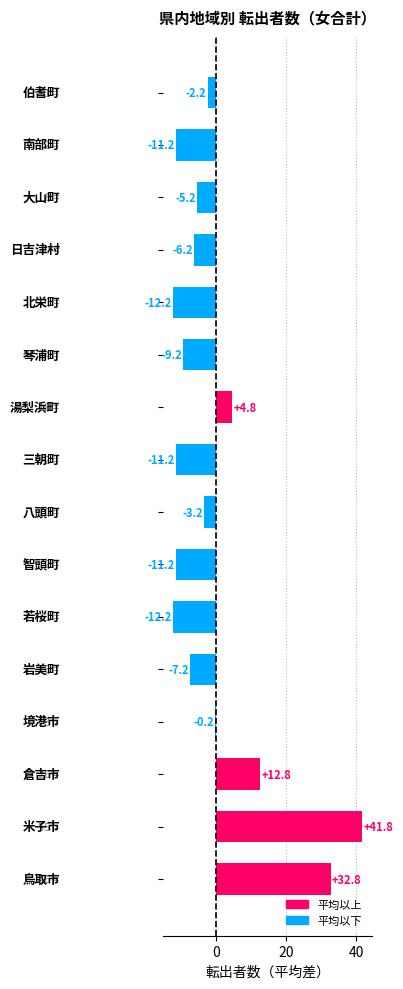

What is the maximum value shown in the chart?

41.8